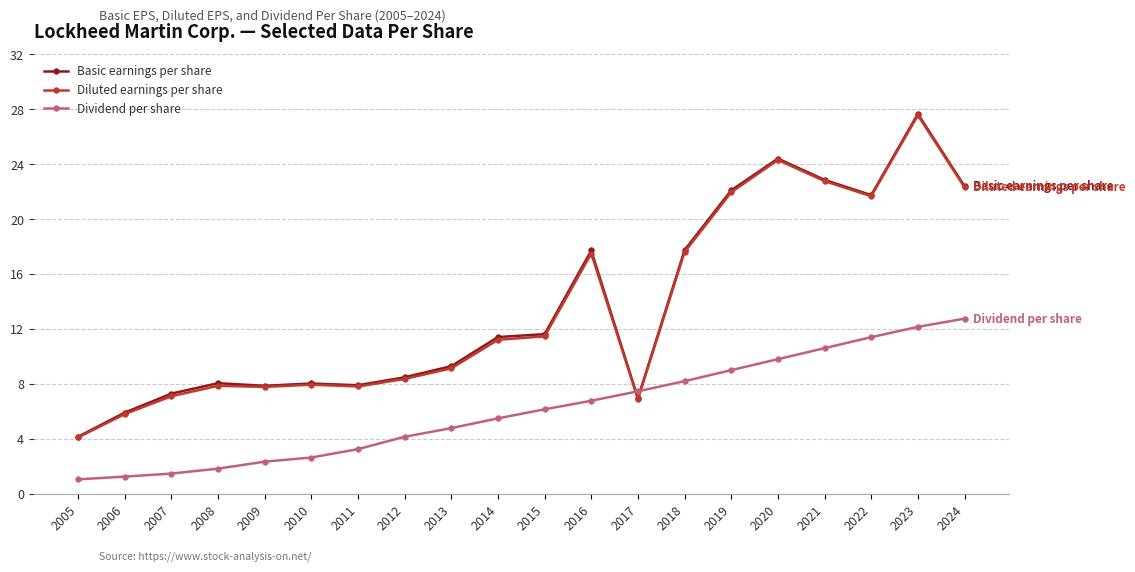

Which series has the widest spread of values?

Basic earnings per share